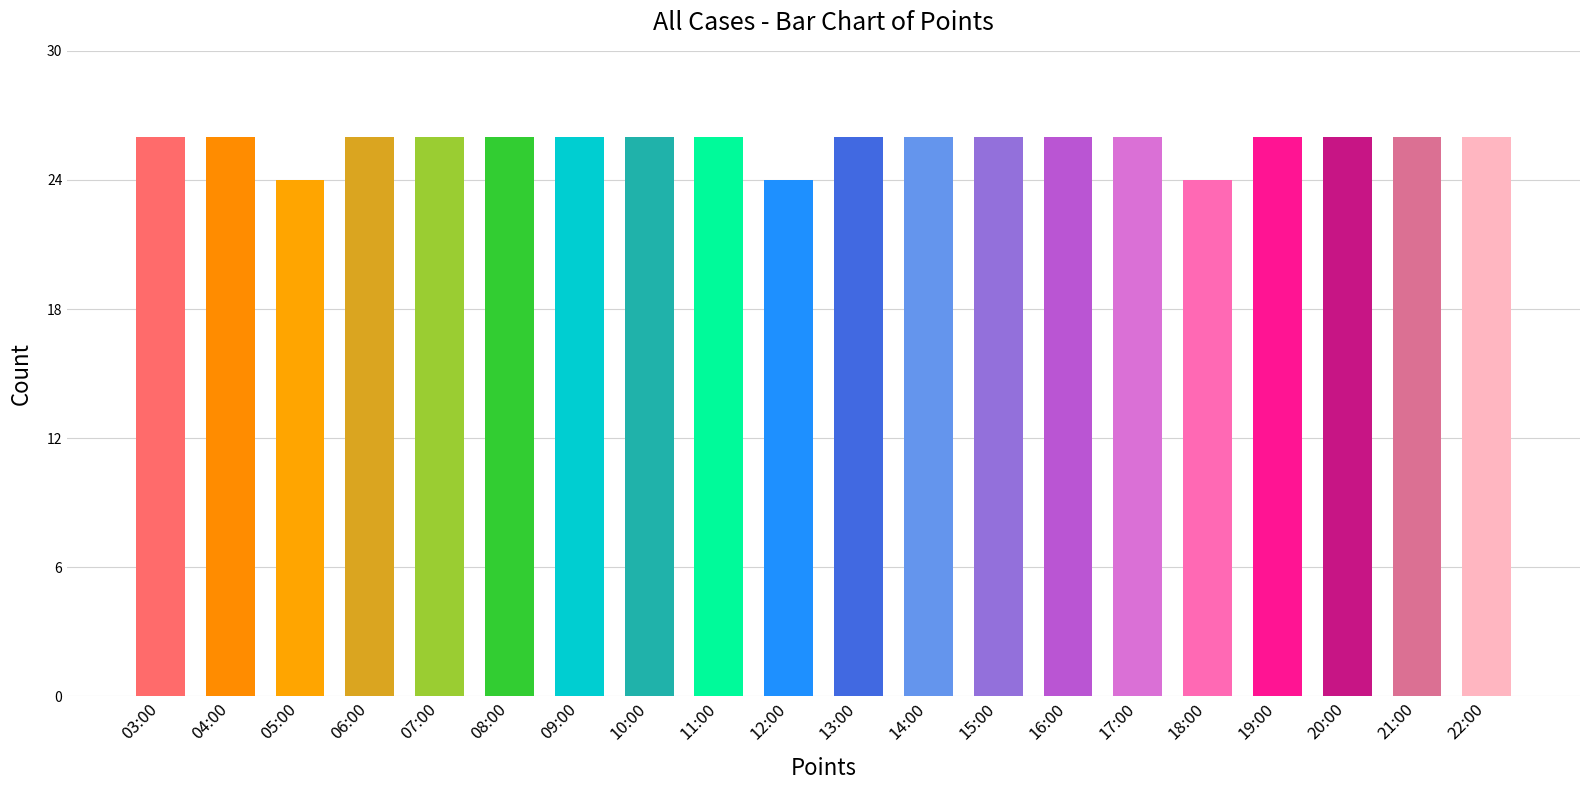

What is the label of the 5th bar from the left?

07:00